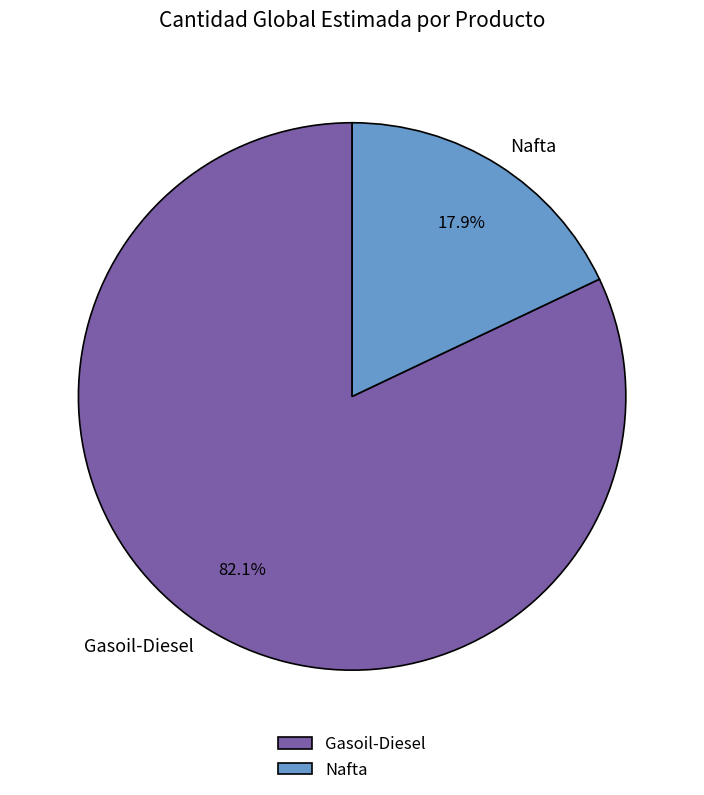

What percentage is NOT represented by Gasoil-Diesel?

17.9%